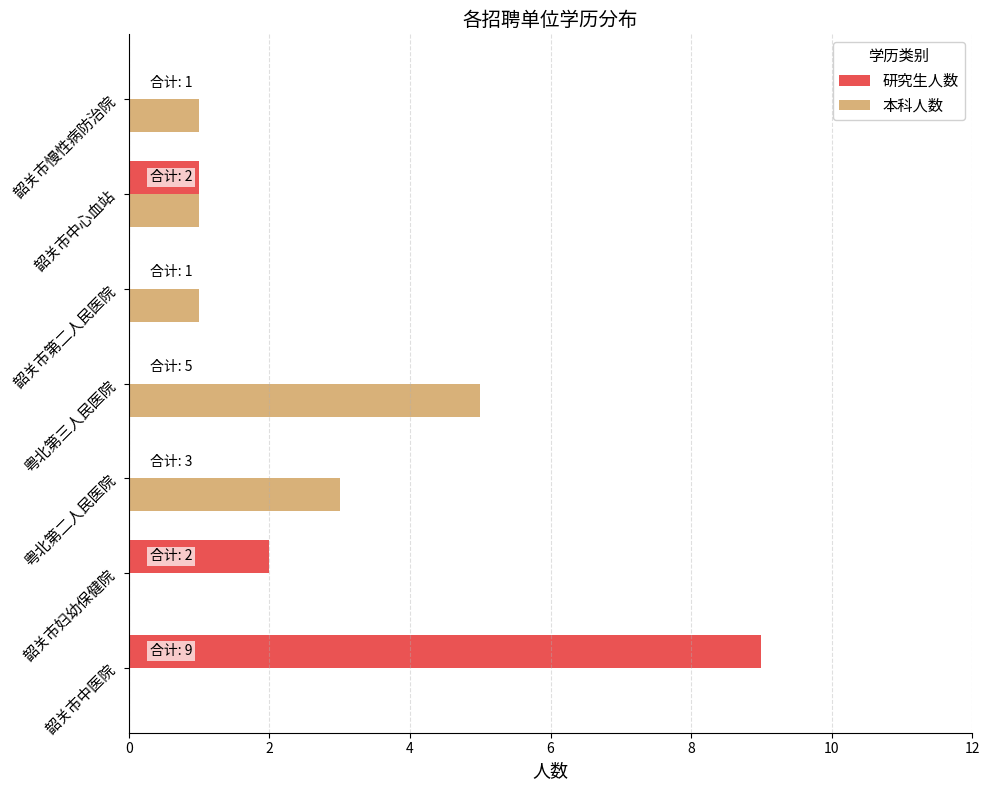

At which category is the sum across all series the highest?

韶关市中医院